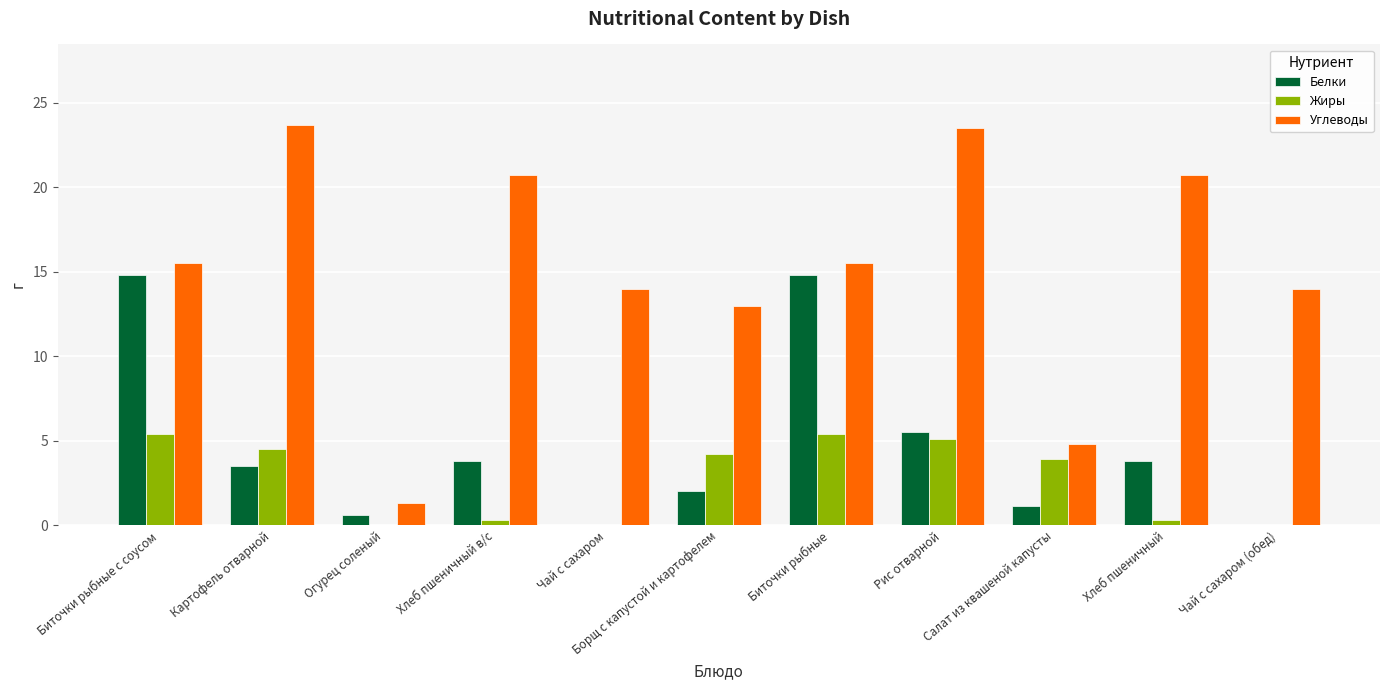

What is the maximum value for Жиры?

5.4